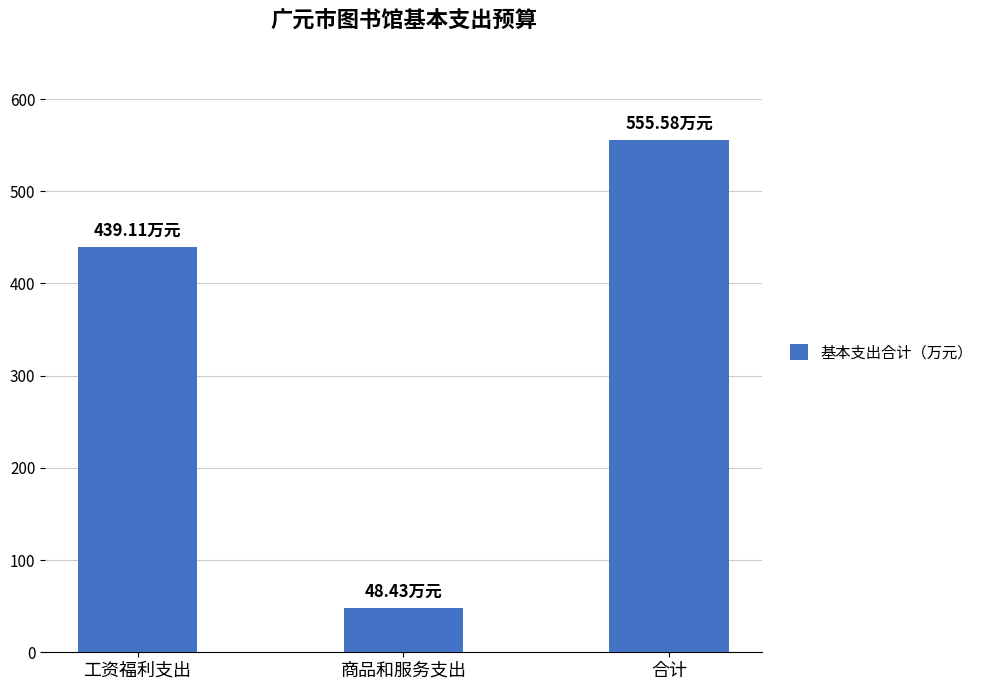

What is the minimum value shown in the chart?

48.4